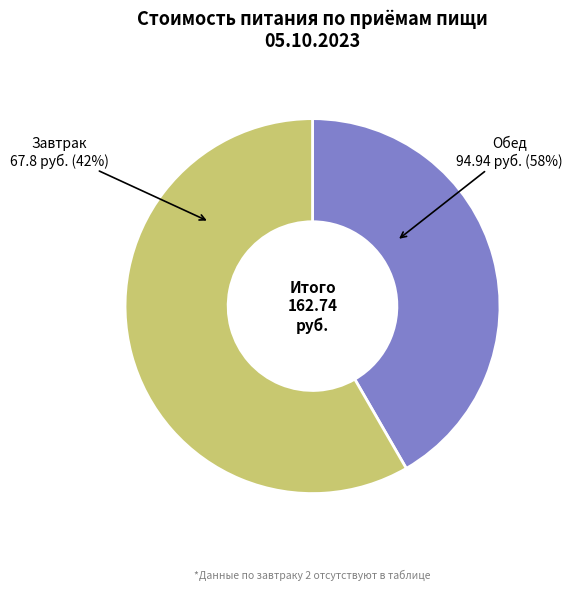

Count the number of slices in the pie.

2